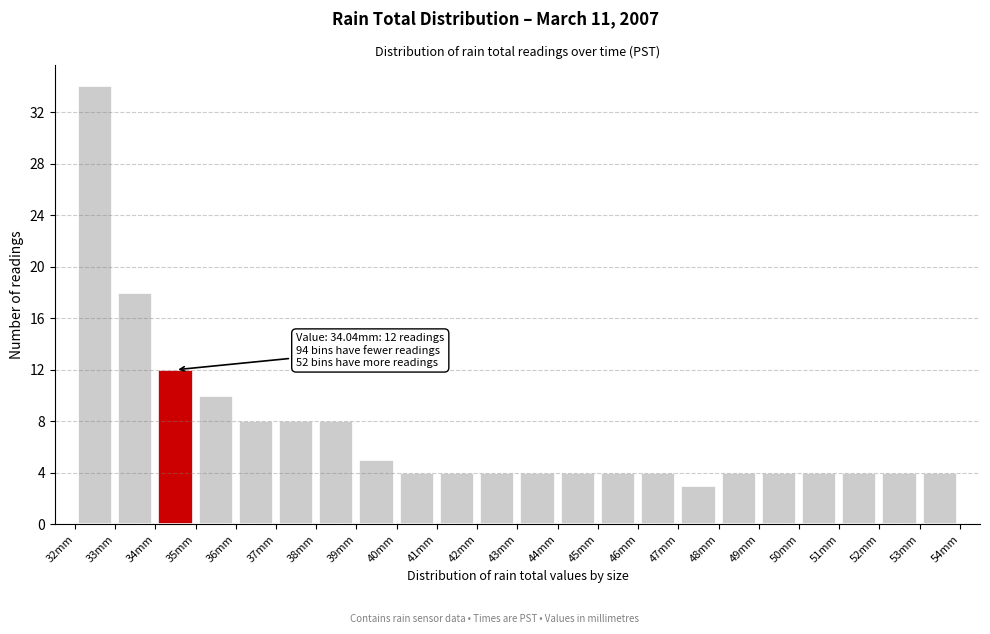

Over which range of the x-axis is the bar tallest?

32 to 33